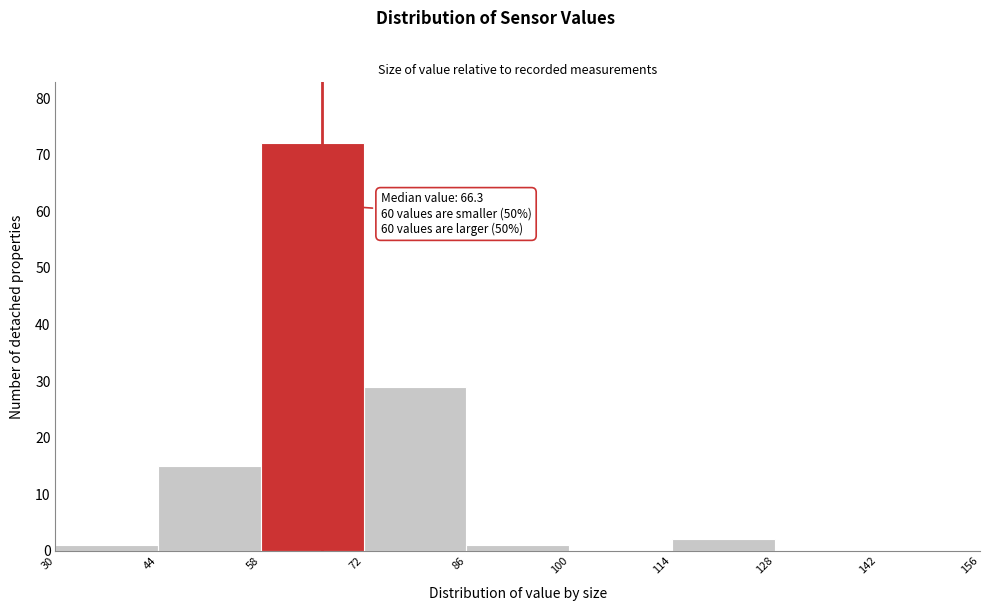

Over which range of the x-axis is the bar tallest?

58 to 72